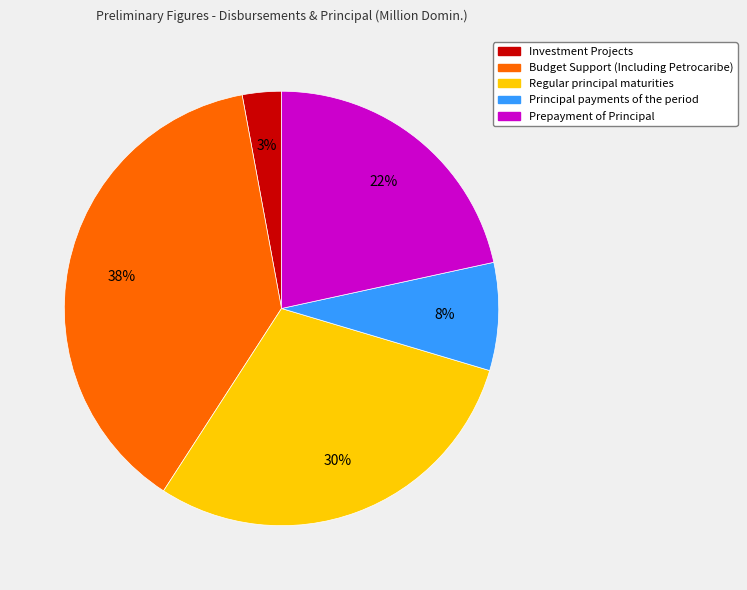

Is the sum of Principal payments of the period and Budget Support (Including Petrocaribe) greater than half?

No